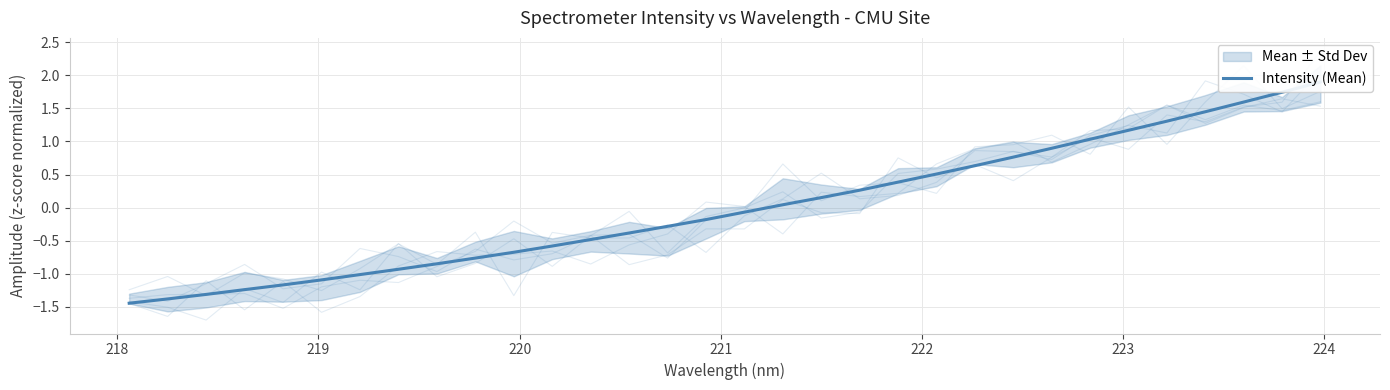

The chart shows a value of -0.1 at 14. True or false?

False